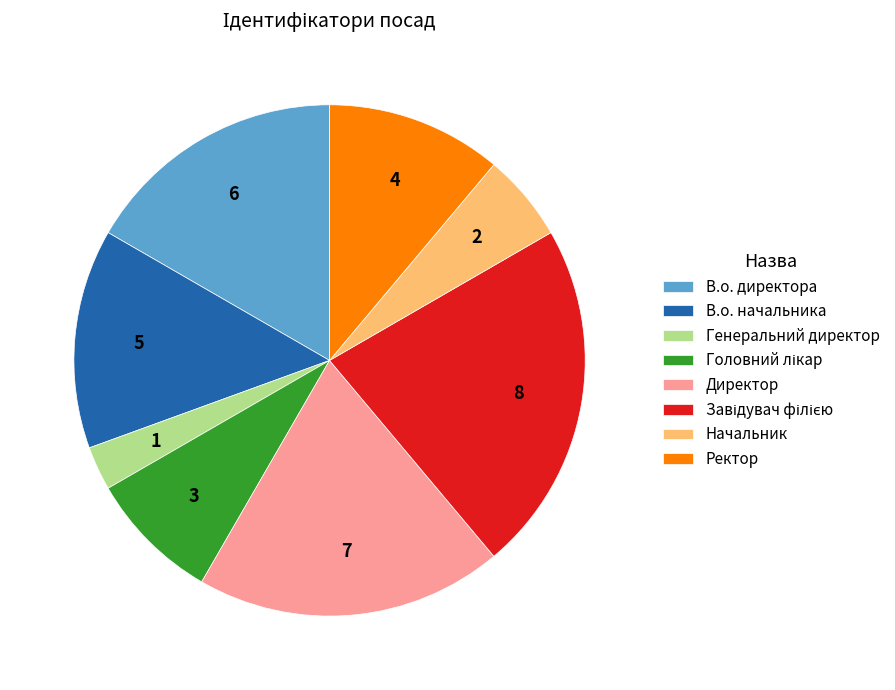

Between Генеральний директор and В.о. директора, which is larger?

В.о. директора